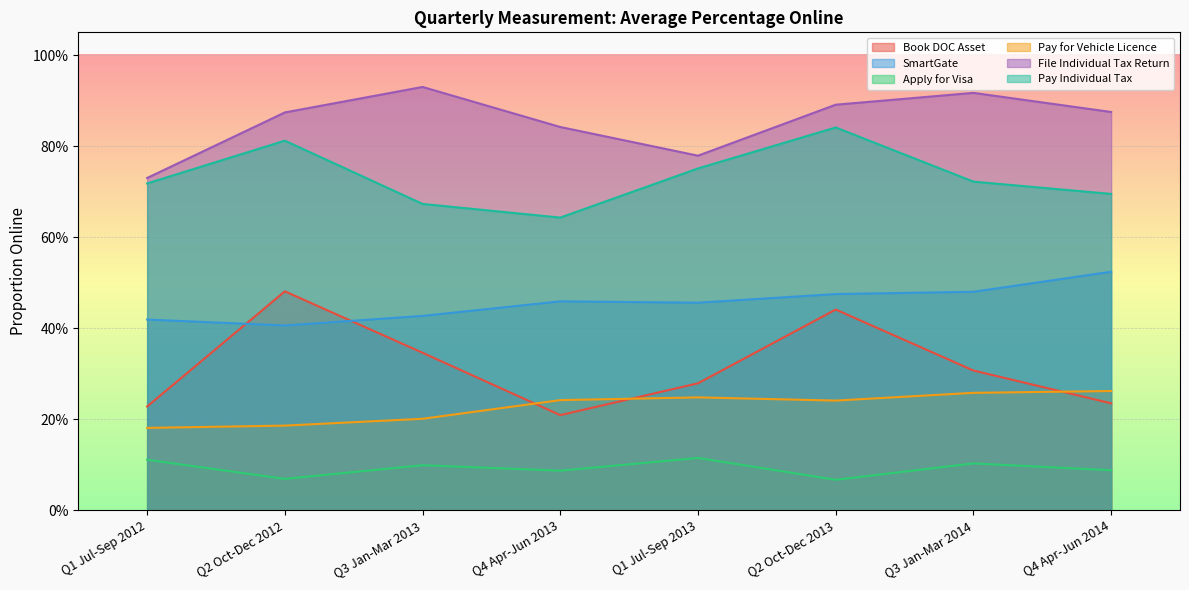

Reading left to right, list all the values displayed in this chart.

Book DOC Asset: 0.2	0.5	0.3	0.2	0.3	0.4	0.3	0.2
SmartGate: 0.4	0.4	0.4	0.5	0.5	0.5	0.5	0.5
Apply for Visa: 0.1	0.1	0.1	0.1	0.1	0.1	0.1	0.1
Pay for Vehicle Licence: 0.2	0.2	0.2	0.2	0.2	0.2	0.3	0.3
File Individual Tax Return: 0.7	0.9	0.9	0.8	0.8	0.9	0.9	0.9
Pay Individual Tax: 0.7	0.8	0.7	0.6	0.8	0.8	0.7	0.7